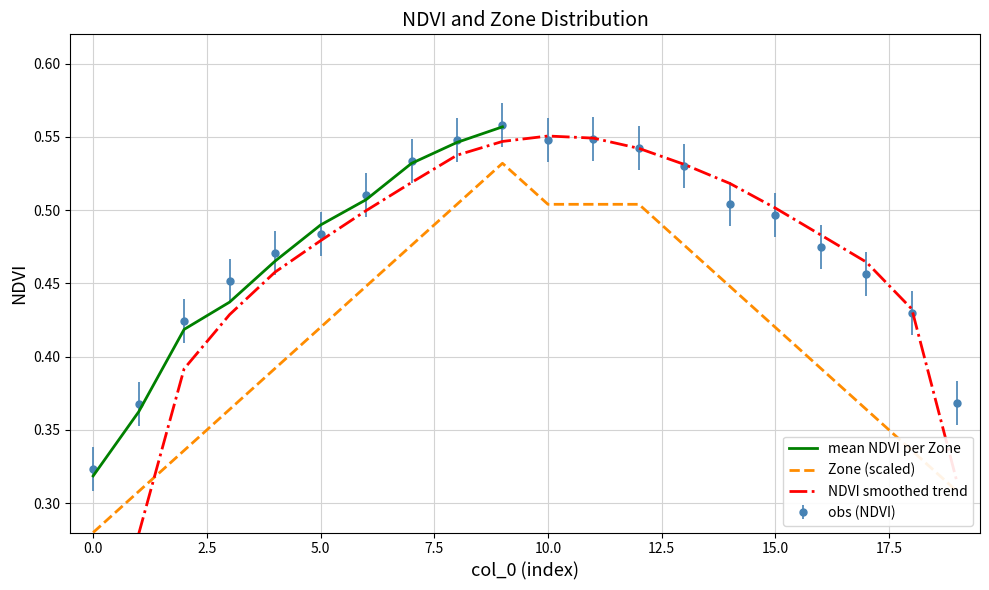

How many interior local peaks does the NDVI series have?

2